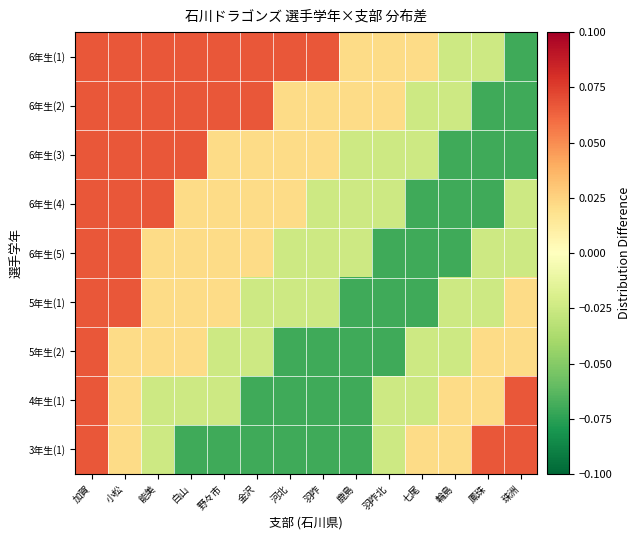

How many categories are shown in the chart?

14